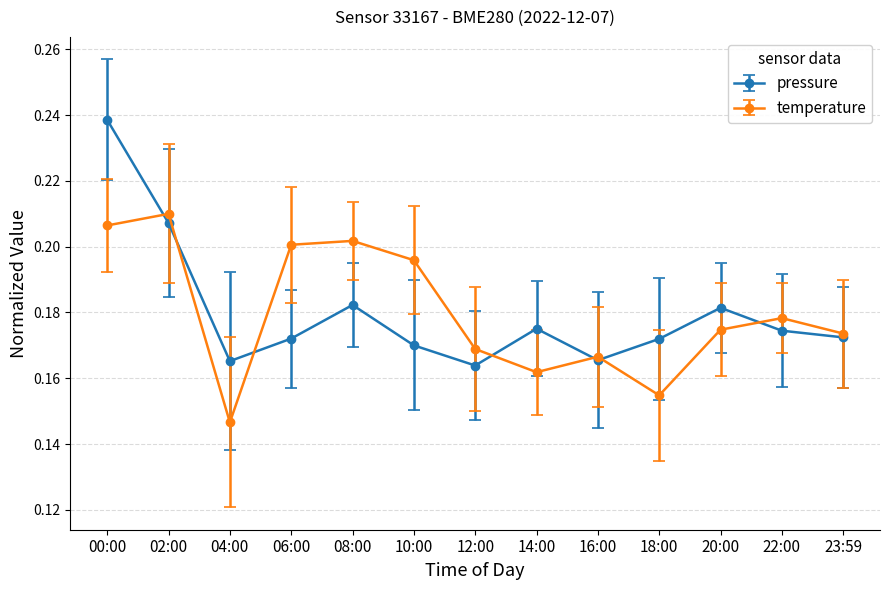

Is the value of temperature at 06:00 greater than the value of pressure at 00:00?

No